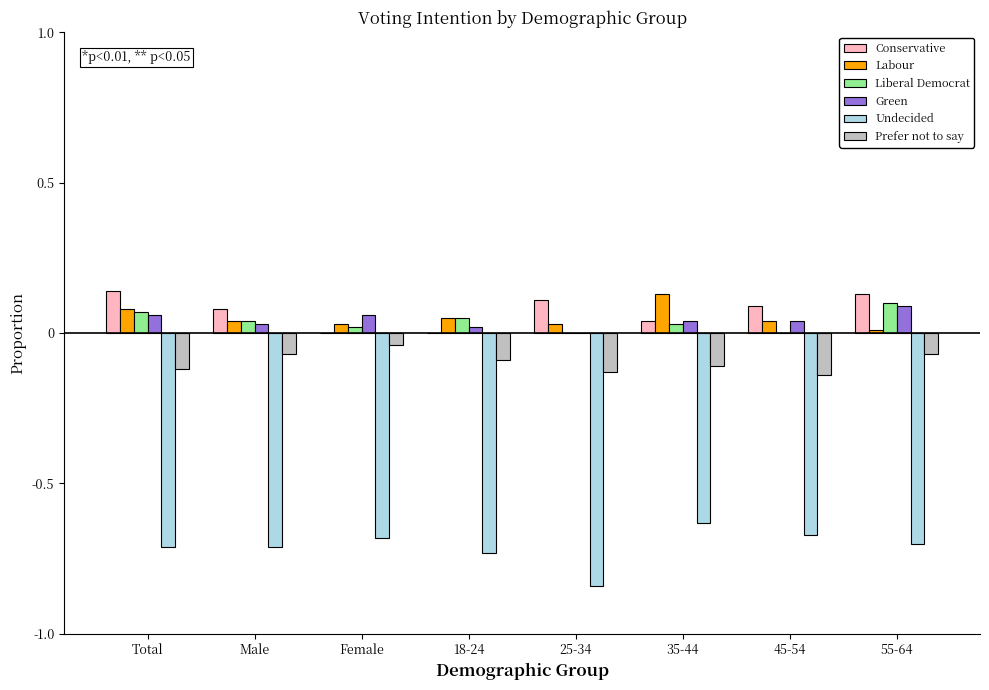

Are the bars grouped side by side (vs. stacked)?

Yes